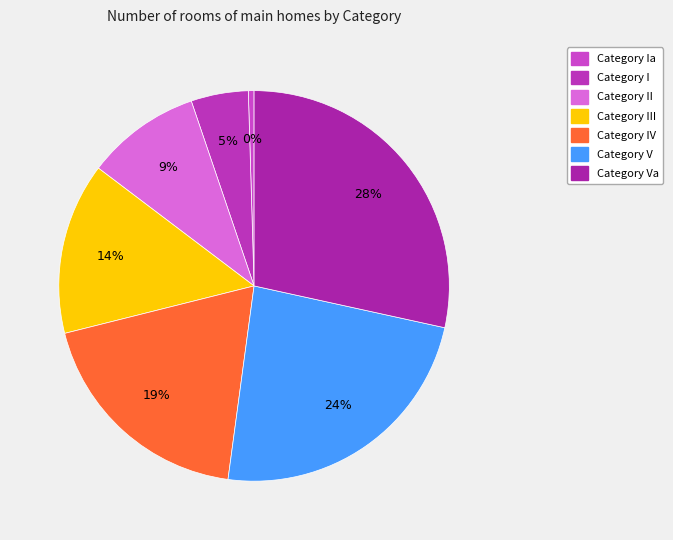

How many segments does this pie chart have?

7